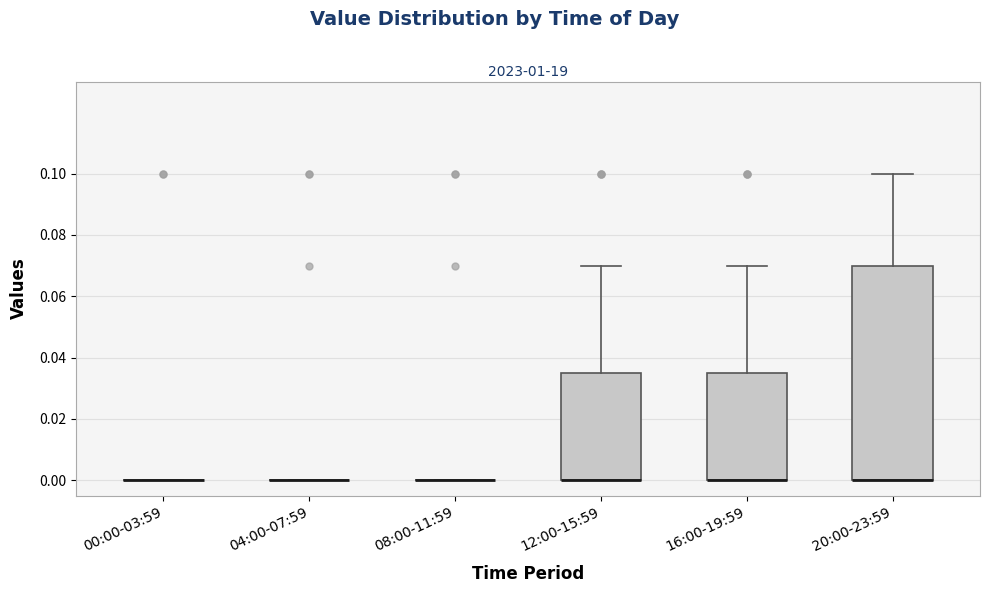

Where is the upper edge of the box for 16:00-19:59 on the y-axis? The values are not printed on the chart, so give them approximately, as read against the axis.

0.036